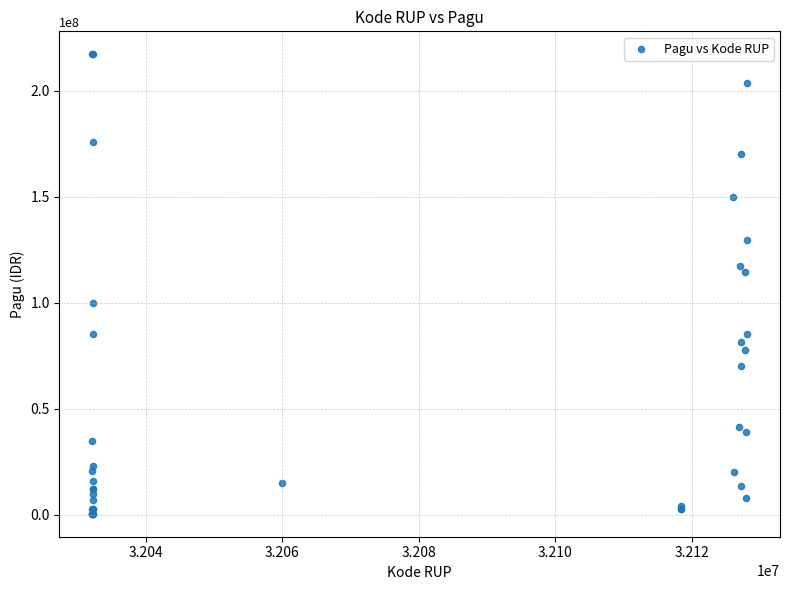

What Y value in the scatter plot is closest to 108830000?

114296000